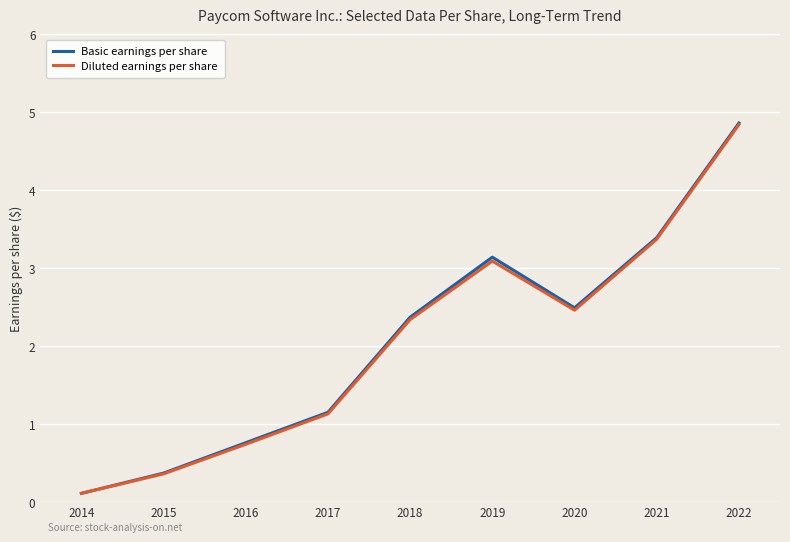

List the series in order of their peak value, lowest first.

Diluted earnings per share, Basic earnings per share